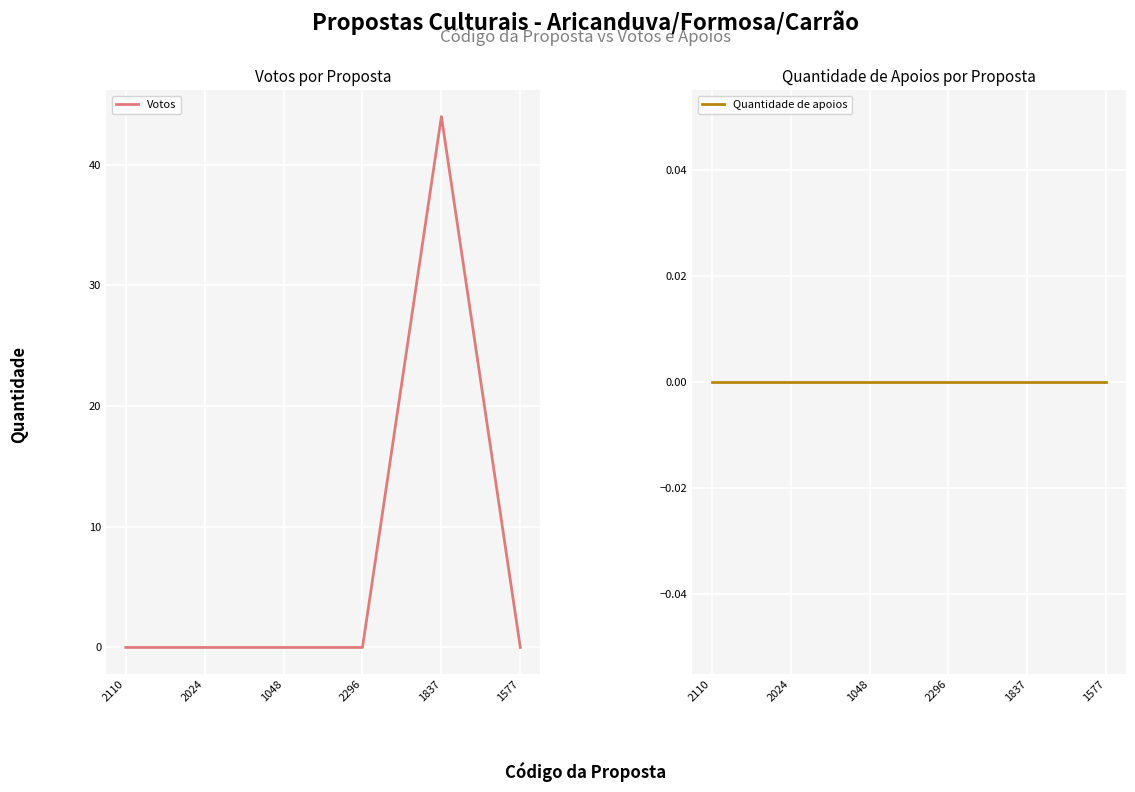

Rank the series at 2110 from lowest to highest value.

Votos, Quantidade de apoios